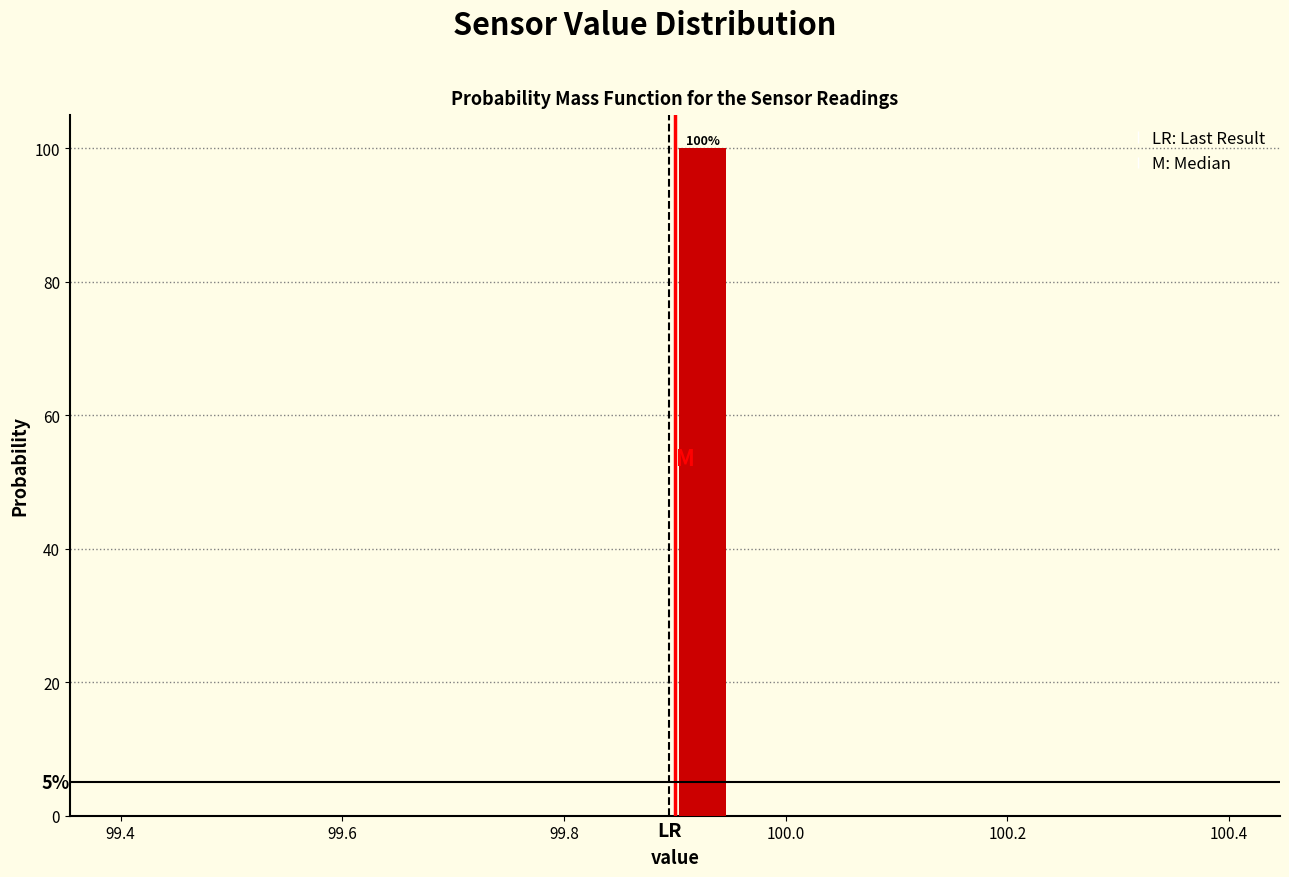

Around what value on the x-axis is the tallest bar? Give the approximate position of its centre, as read against the axis.

99.92